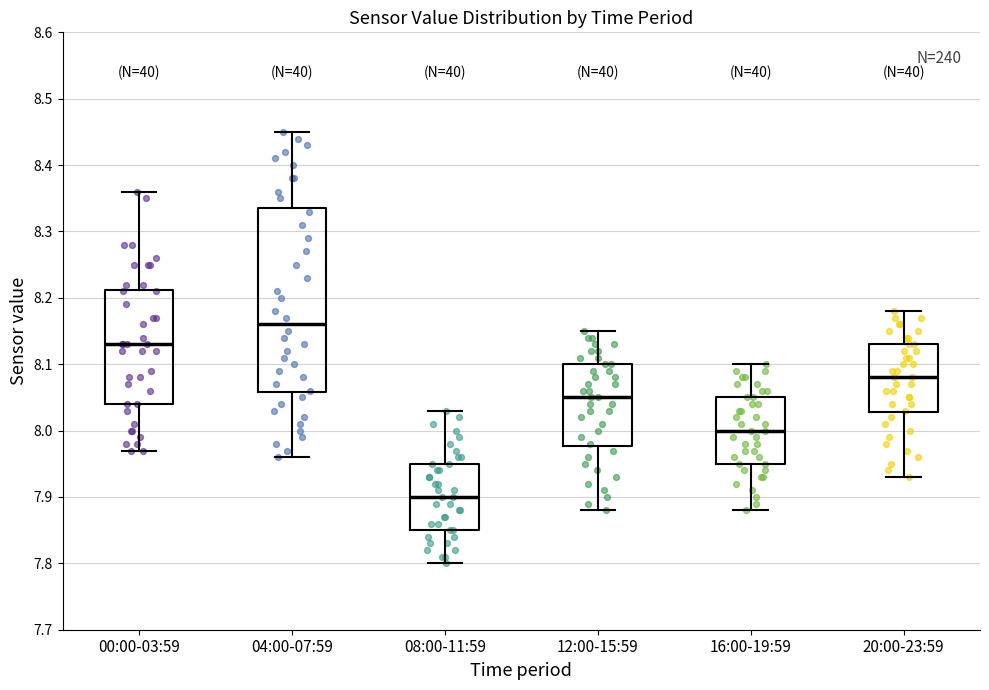

Comparing the boxes themselves (not the whiskers), which one is the tallest?

04:00-07:59